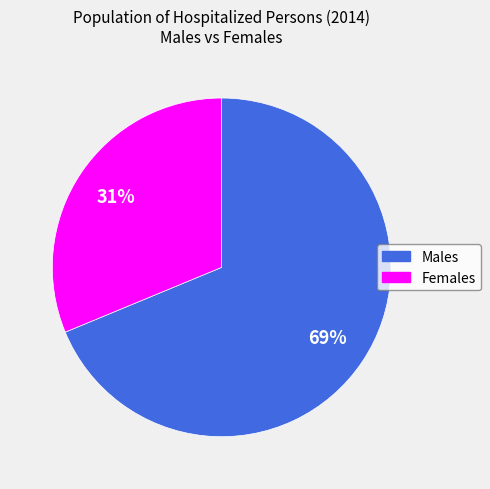

Does any single category account for the majority?

Yes